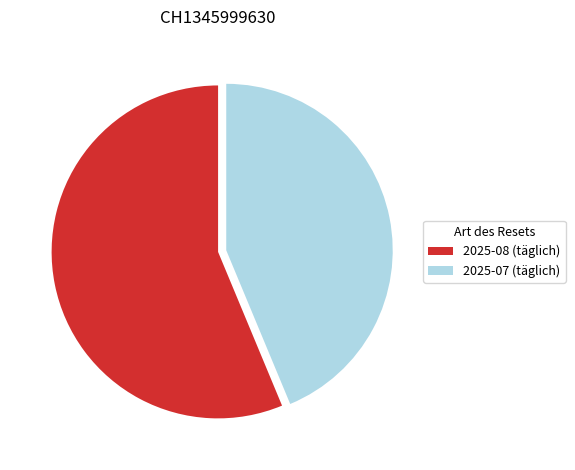

Do 2025-07 (täglich) and 2025-08 (täglich) together represent more than half of the pie?

Yes